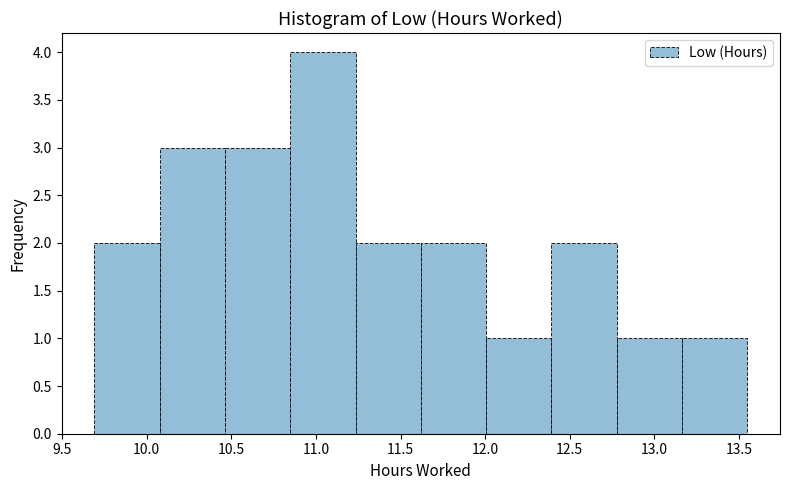

Reading left to right, transcribe this chart: for each bar, give the range it covers on the x-axis and its height. Neither the bar edges nor the heights are printed on the chart, so give them approximately, as read against the axes.

9.70 to 10.10: 2
10.10 to 10.45: 3
10.45 to 10.85: 3
10.85 to 11.25: 4
11.25 to 11.60: 2
11.60 to 12.00: 2
12.00 to 12.40: 1
12.40 to 12.80: 2
12.80 to 13.15: 1
13.15 to 13.55: 1